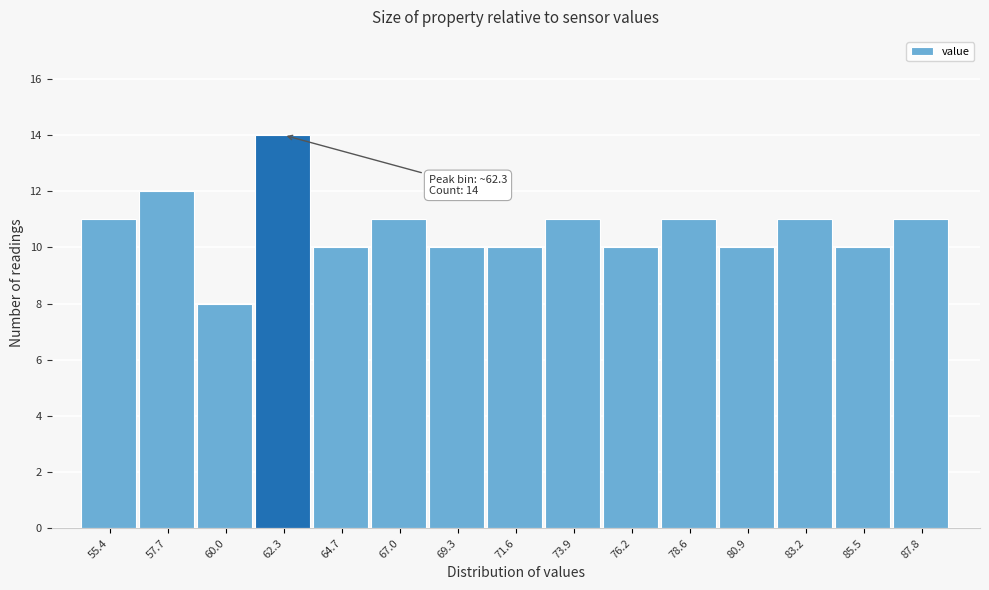

Over which range of the x-axis is the bar tallest?

61.0 to 63.5